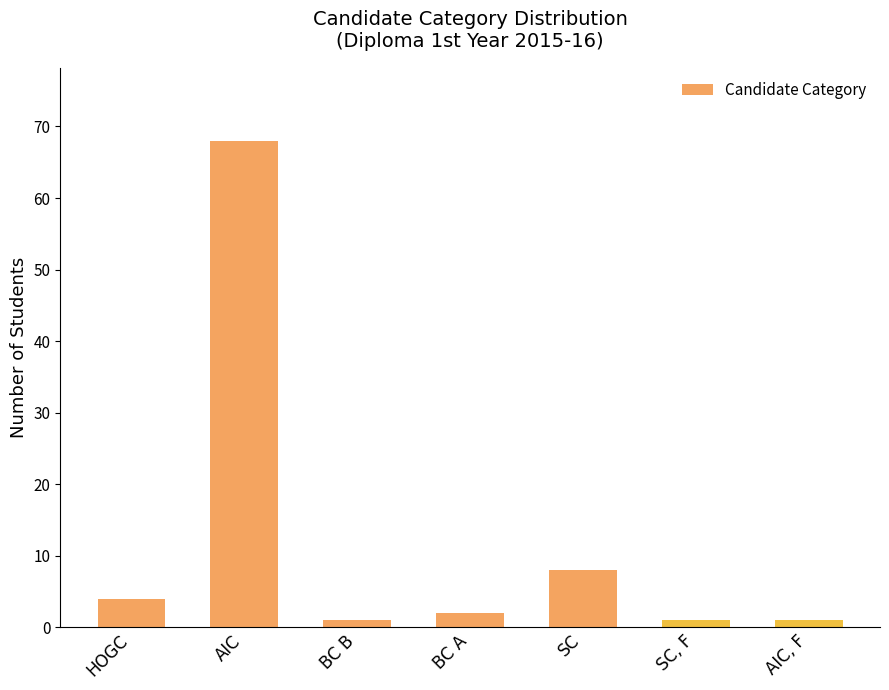

What is the difference between the maximum and minimum values?

67